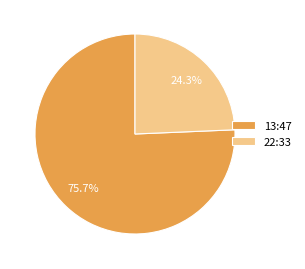

Rank the categories by value from highest to lowest.

13:47, 22:33